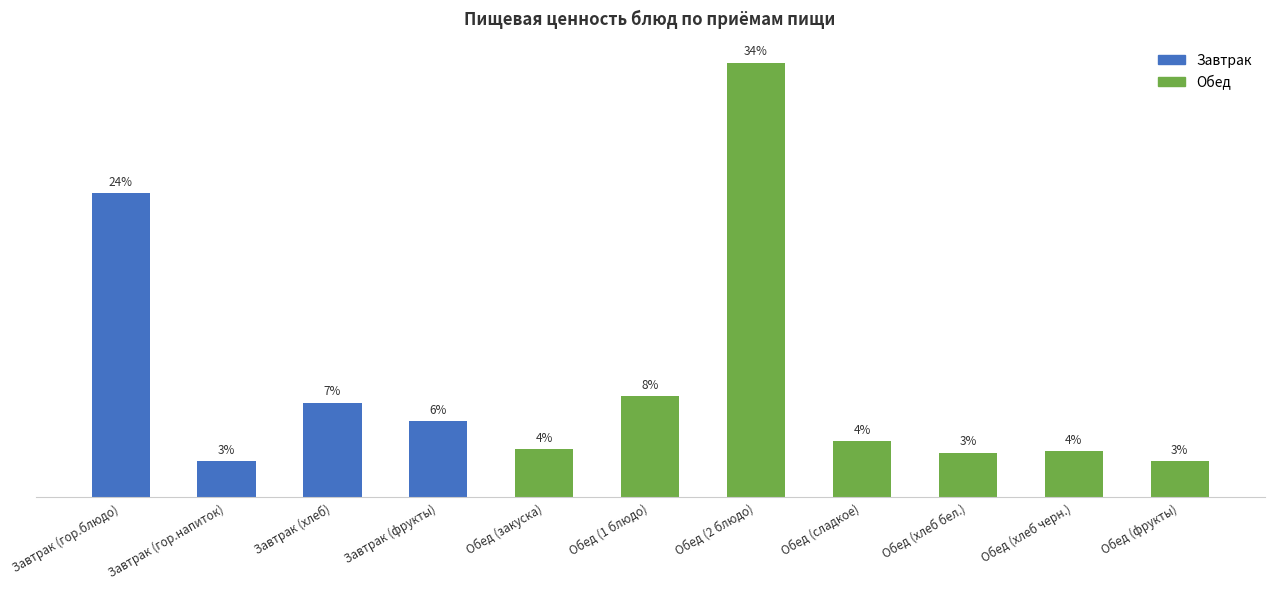

Are the bars horizontal?

No